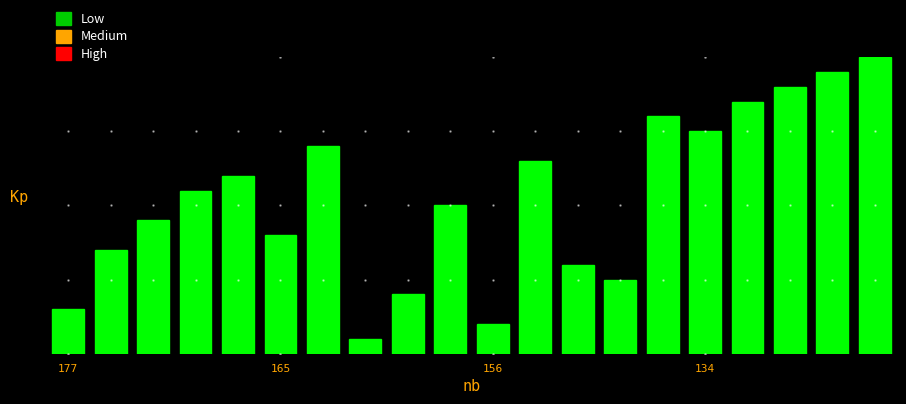

Which label corresponds to the smallest value in the chart?

7